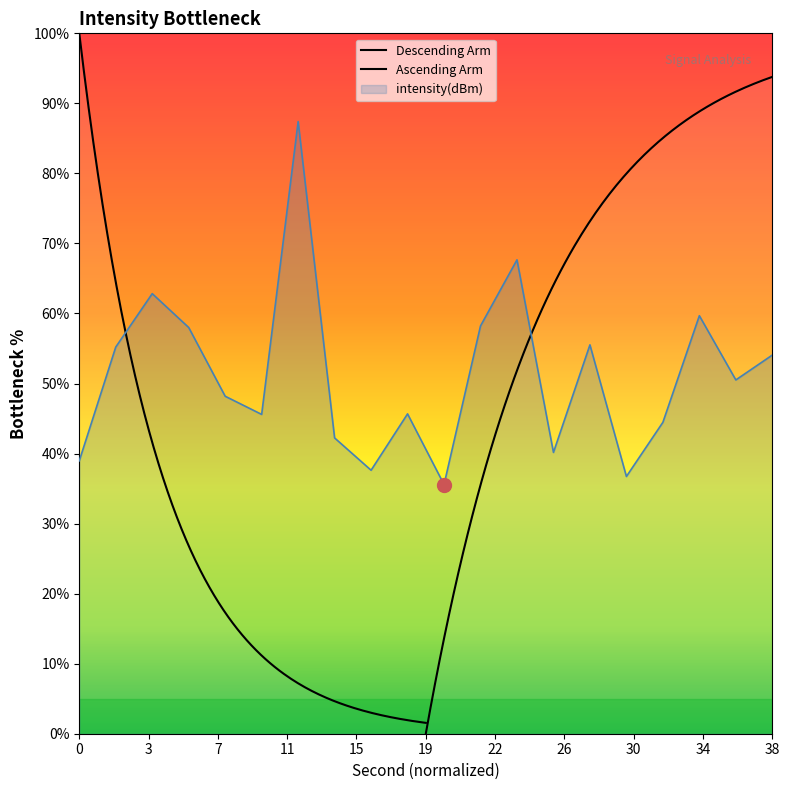

What is the highest value of the intensity(dBm) series?

87.4